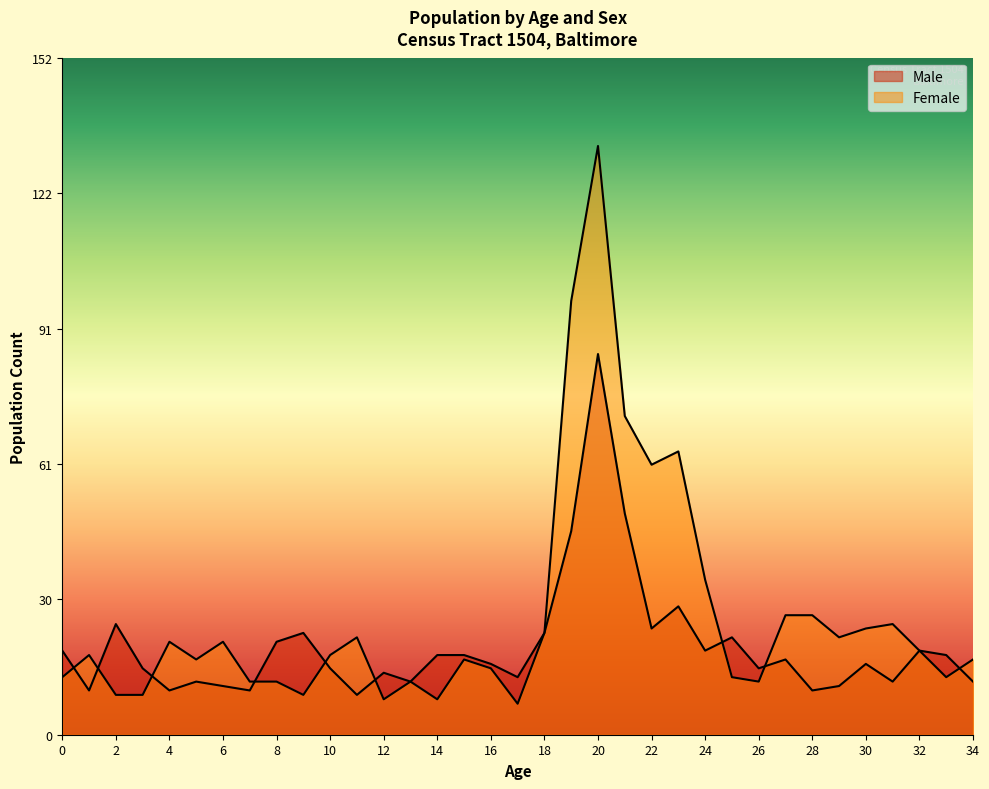

Rank the categories by Male value from lowest to highest.

11, 1, 4, 7, 28, 6, 29, 5, 13, 31, 34, 17, 12, 3, 10, 26, 16, 30, 27, 14, 15, 33, 0, 24, 32, 8, 25, 9, 18, 22, 2, 23, 19, 21, 20